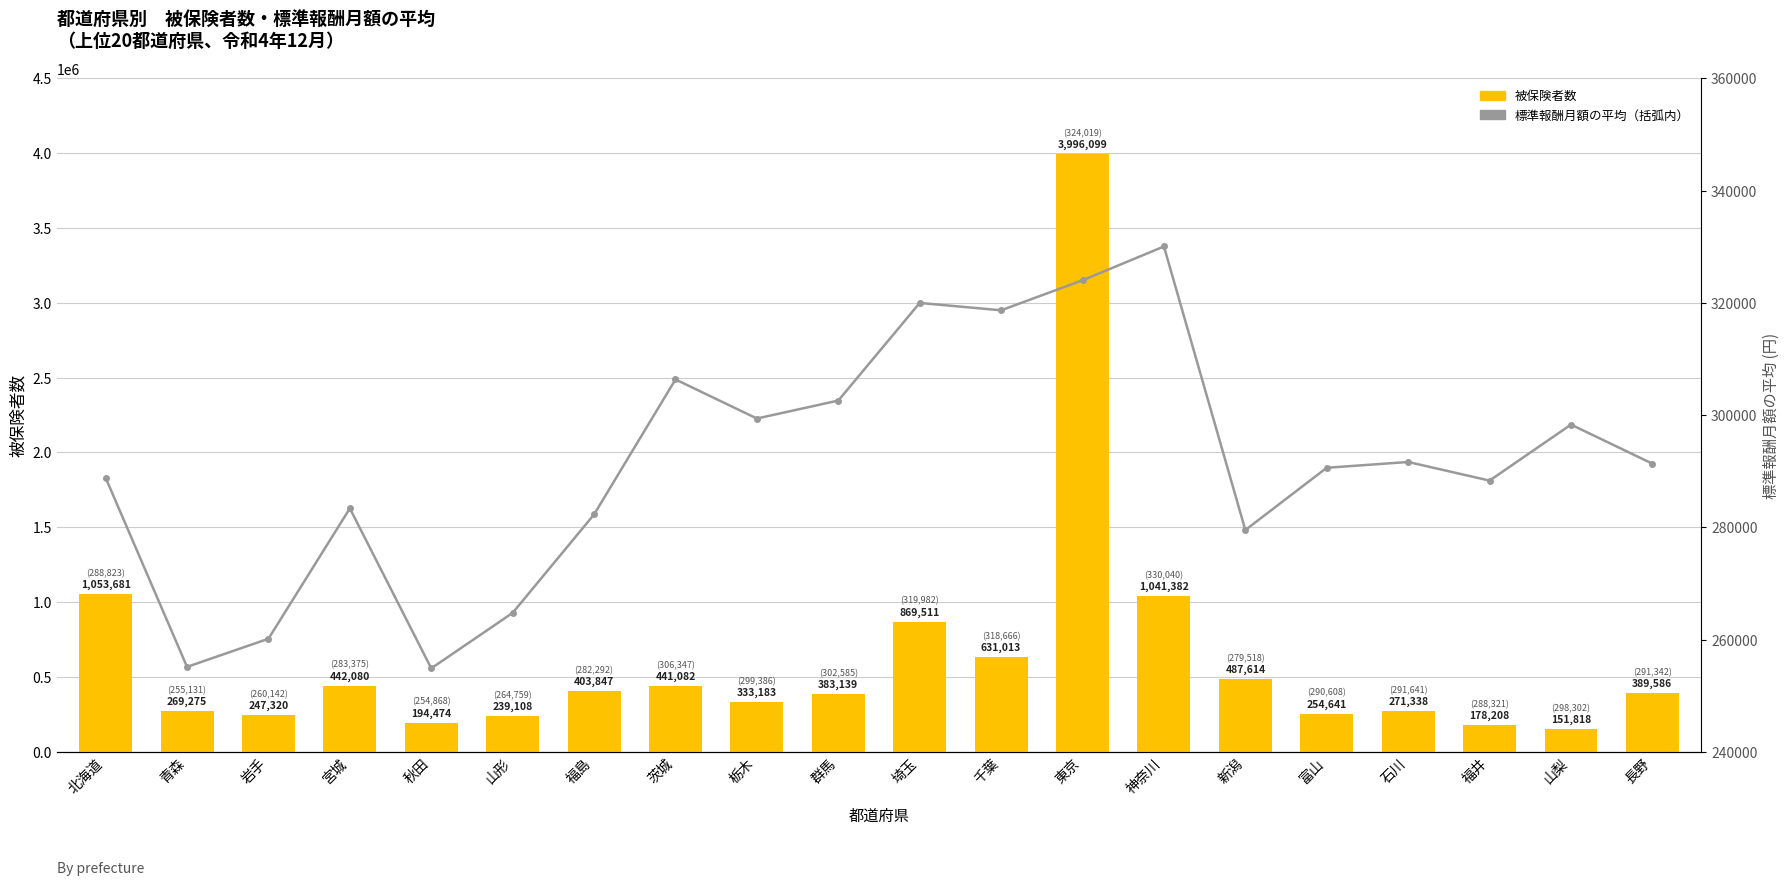

At how many categories does at least one series exceed 2925435?

1